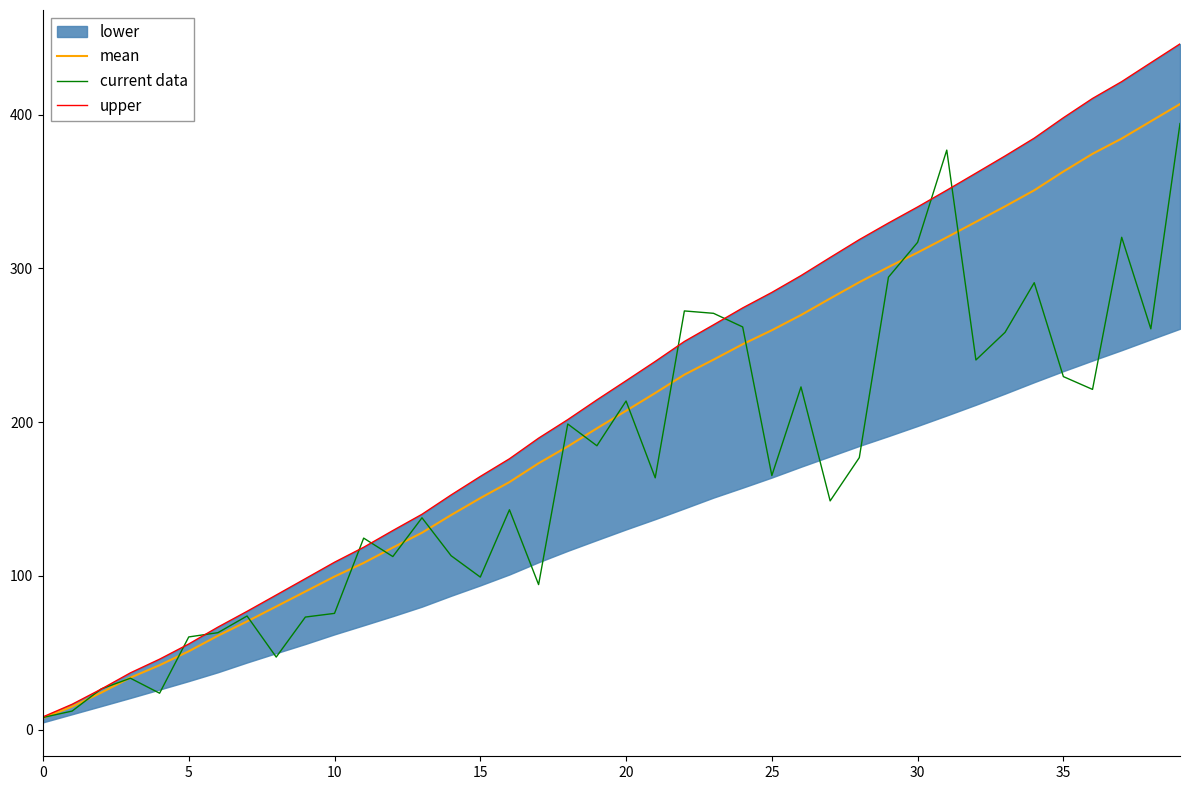

What is the label of the 14th point from the left?

13